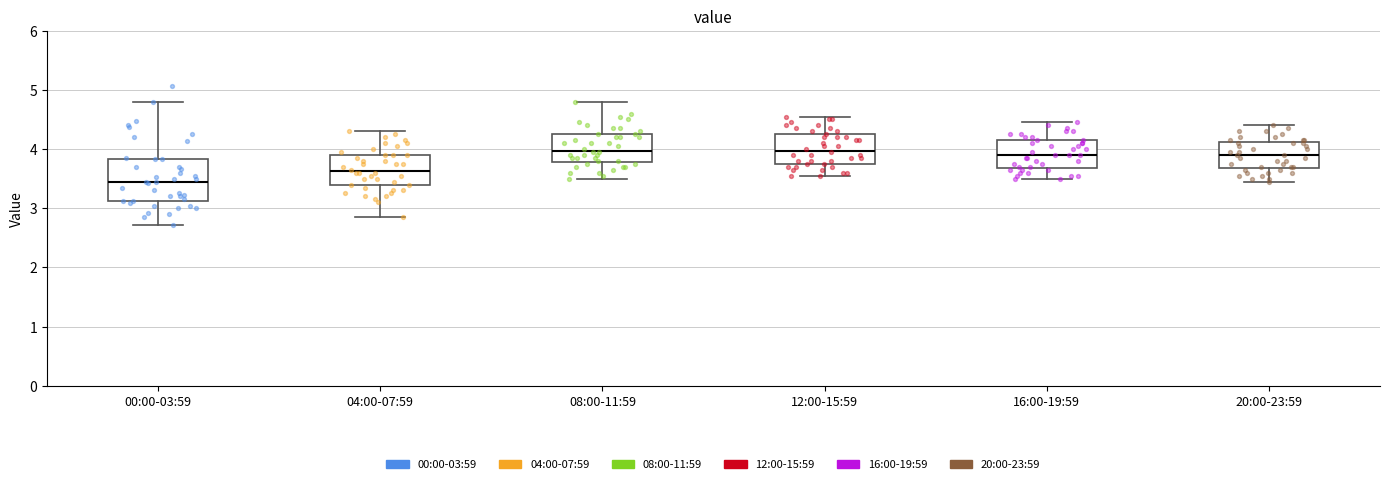

Reading left to right, read every box against the y-axis: the position of its median line, the range the box covers, and the ends of its whiskers. The values are not printed on the chart, so give them approximately, as read against the axis.

00:00-03:59: median 3.5, box 3.1 to 3.8, whiskers 2.7 to 4.8
04:00-07:59: median 3.6, box 3.4 to 3.9, whiskers 2.9 to 4.3
08:00-11:59: median 4.0, box 3.8 to 4.3, whiskers 3.5 to 4.8
12:00-15:59: median 4.0, box 3.8 to 4.3, whiskers 3.6 to 4.6
16:00-19:59: median 3.9, box 3.7 to 4.2, whiskers 3.5 to 4.5
20:00-23:59: median 3.9, box 3.7 to 4.1, whiskers 3.5 to 4.4